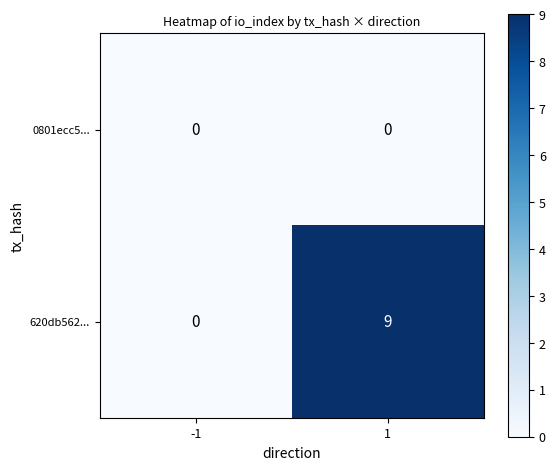

What is the difference between the 620db562... values at -1 and 1?

9